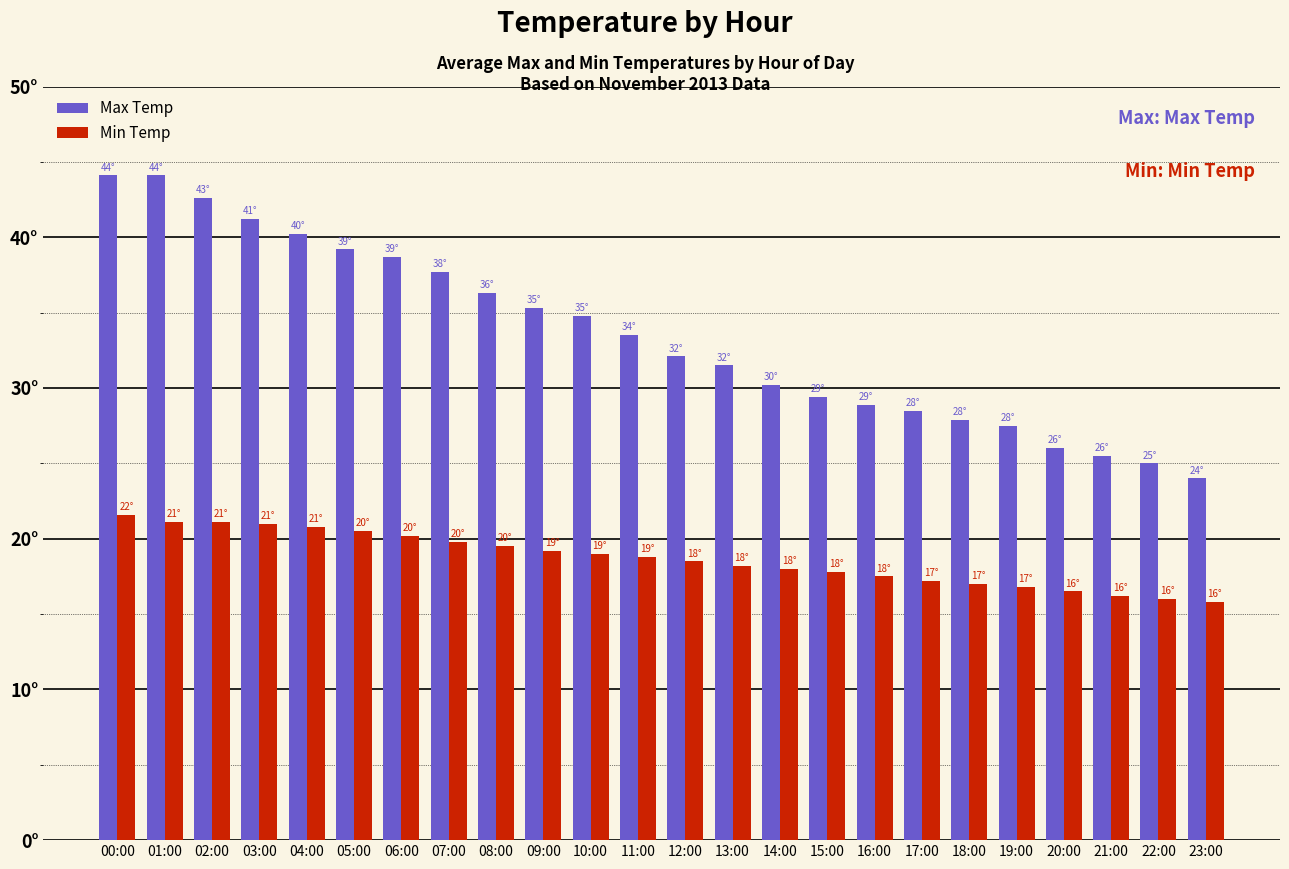

What is the label of the 14th bar from the right?

10:00